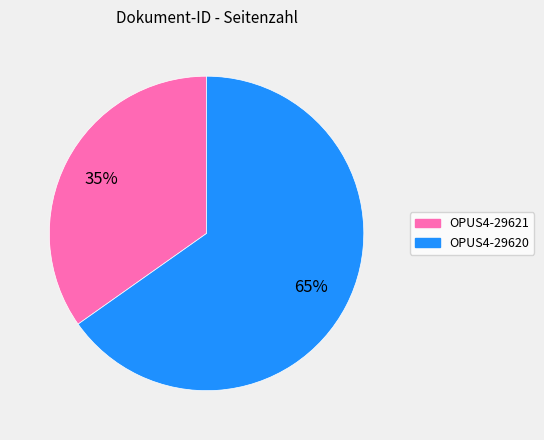

How many segments does this pie chart have?

2